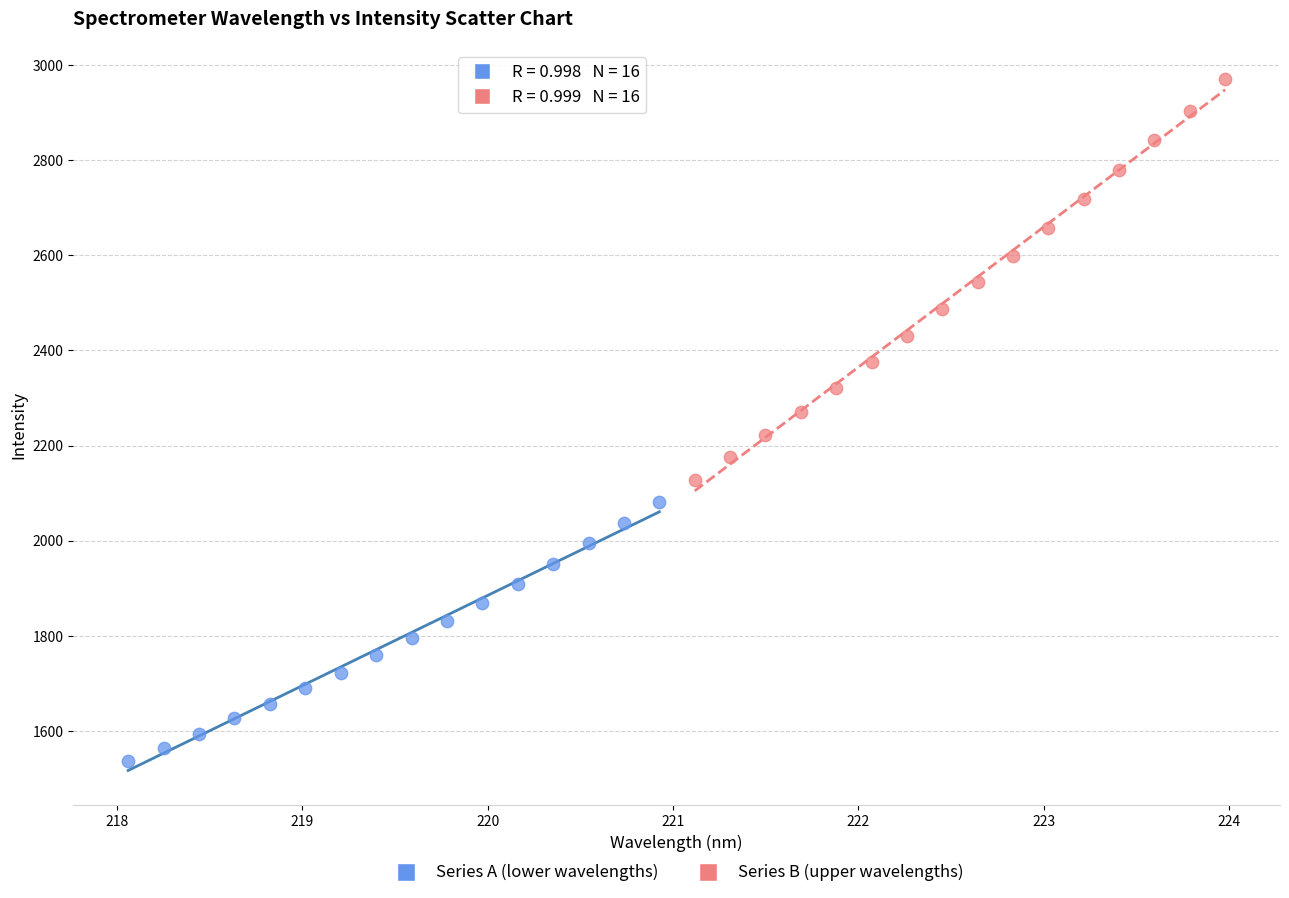

Which series has the largest Y range (max minus min)?

Series B (upper wavelengths)